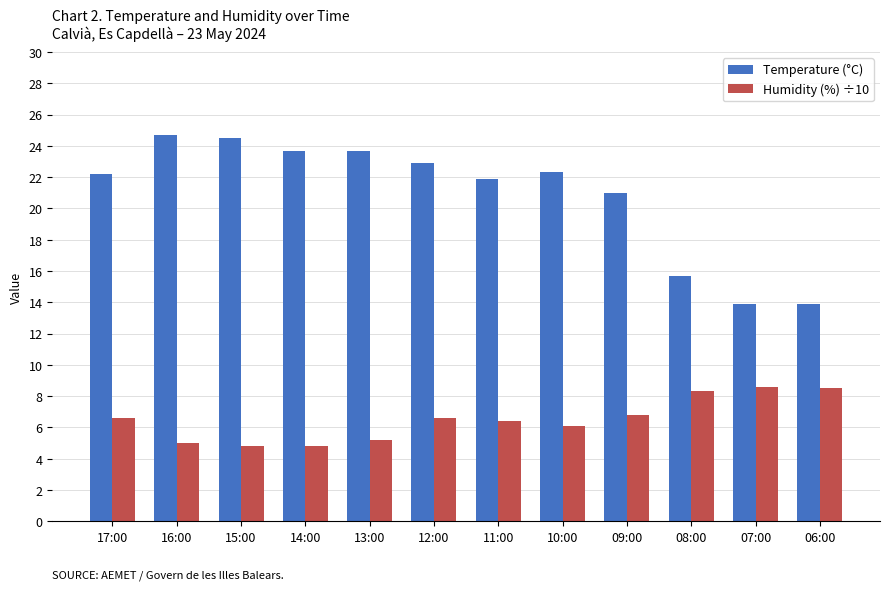

What is the sum of all Humidity (%) ÷10 values?

77.7